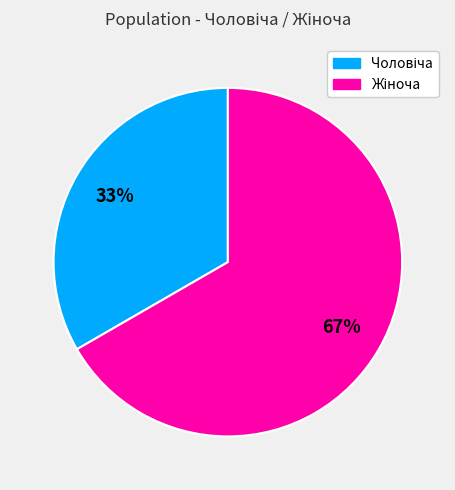

Does any single category account for the majority?

Yes